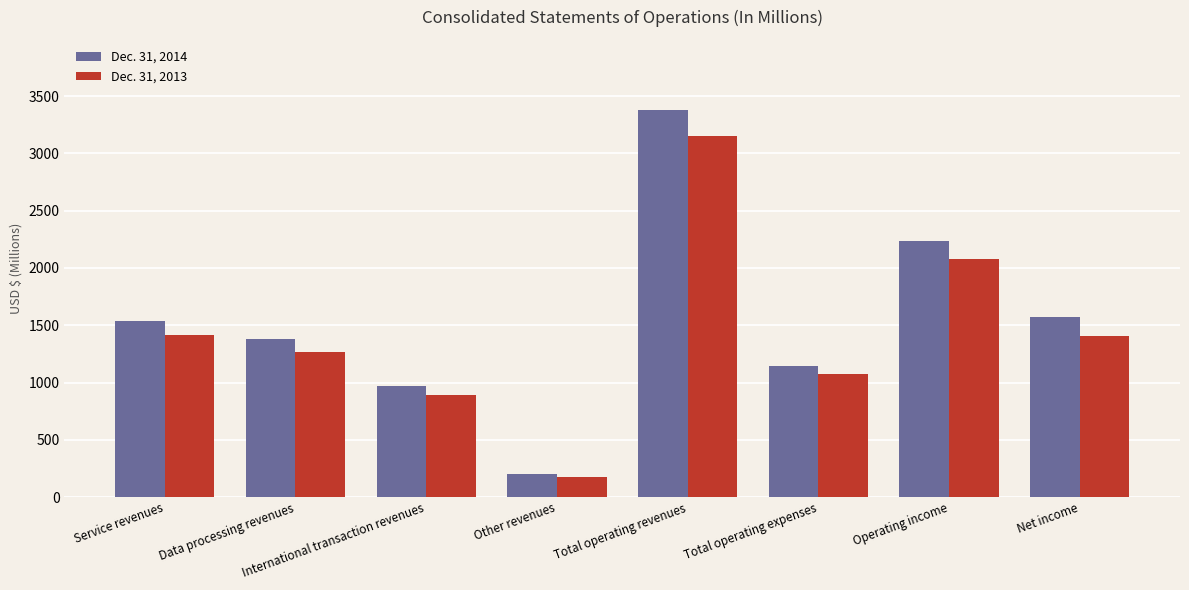

List the series in order of their overall mean, lowest first.

Dec. 31, 2013, Dec. 31, 2014